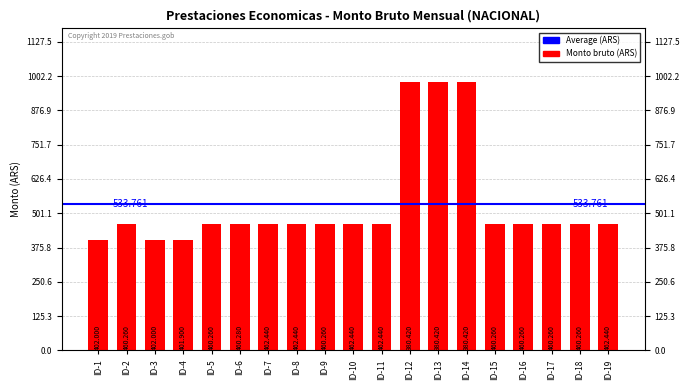

Approximately how many times larger is the value at ID-11 compared to ID-19?

1.0